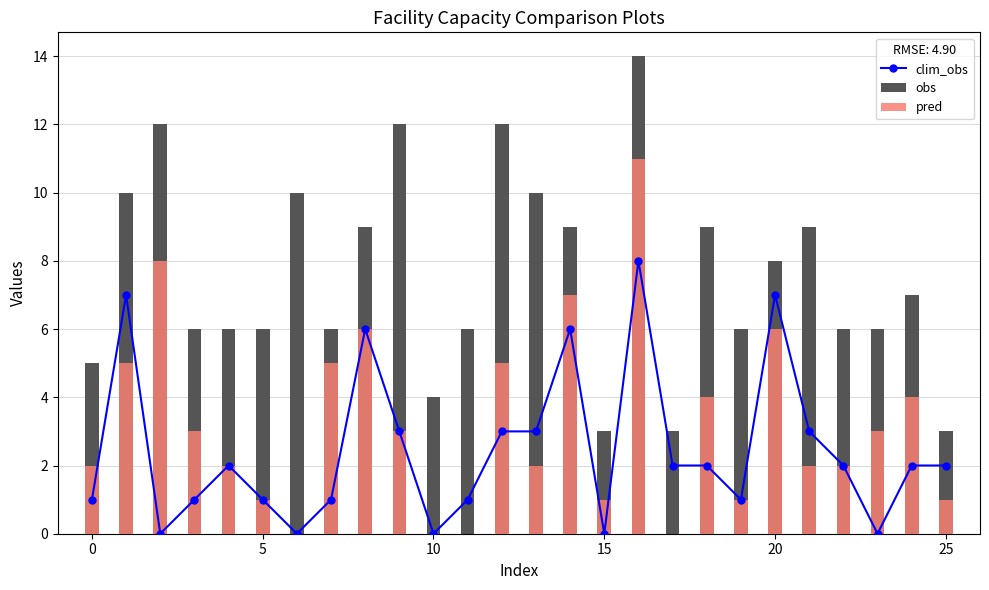

What is the sum of the clim_obs values at 9 and 10?

3